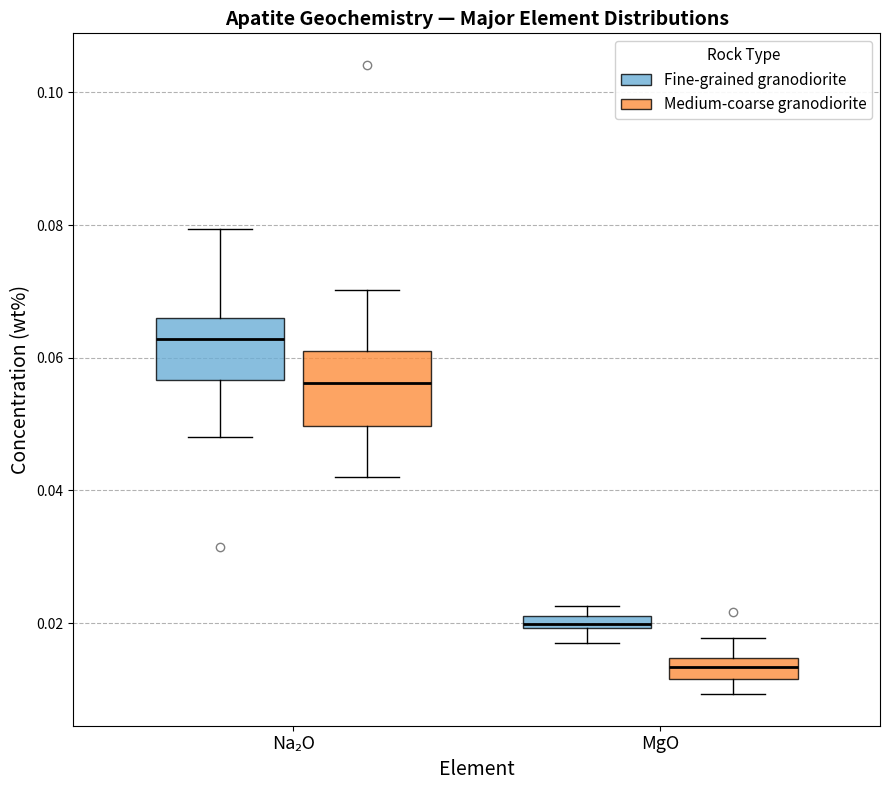

Where is the lower edge of the box for MgO (Medium-coarse granodiorite) on the y-axis? The values are not printed on the chart, so give them approximately, as read against the axis.

0.012